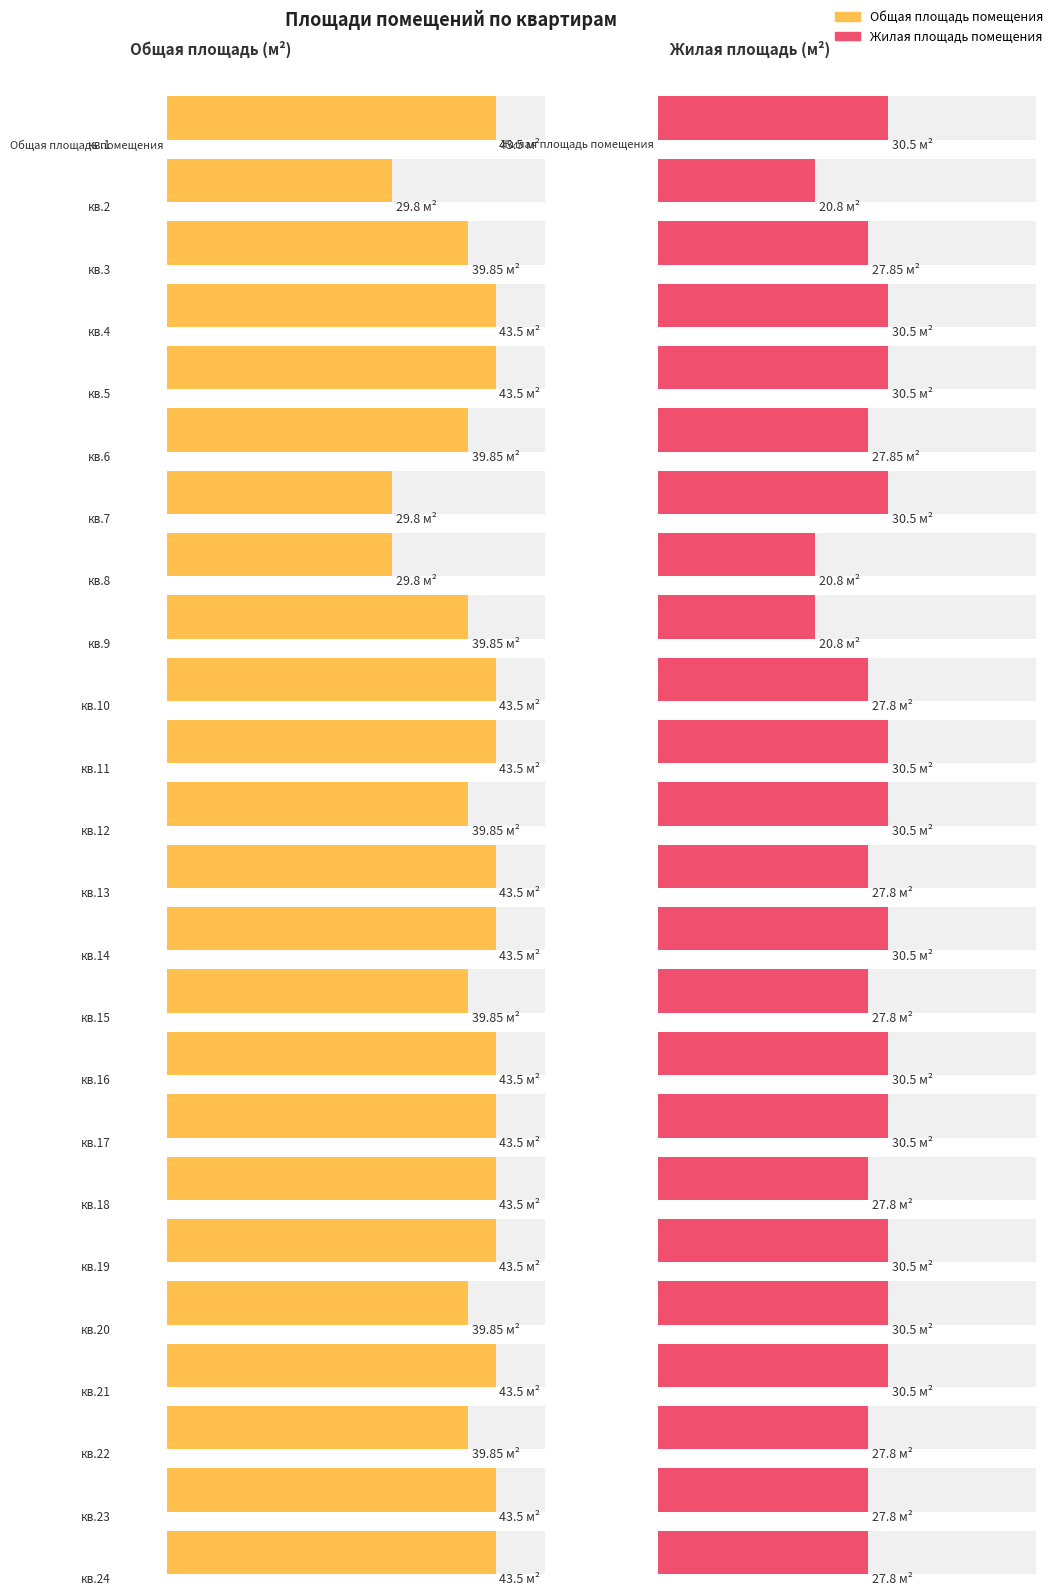

What is the average value of the Общая площадь помещения series?

40.7